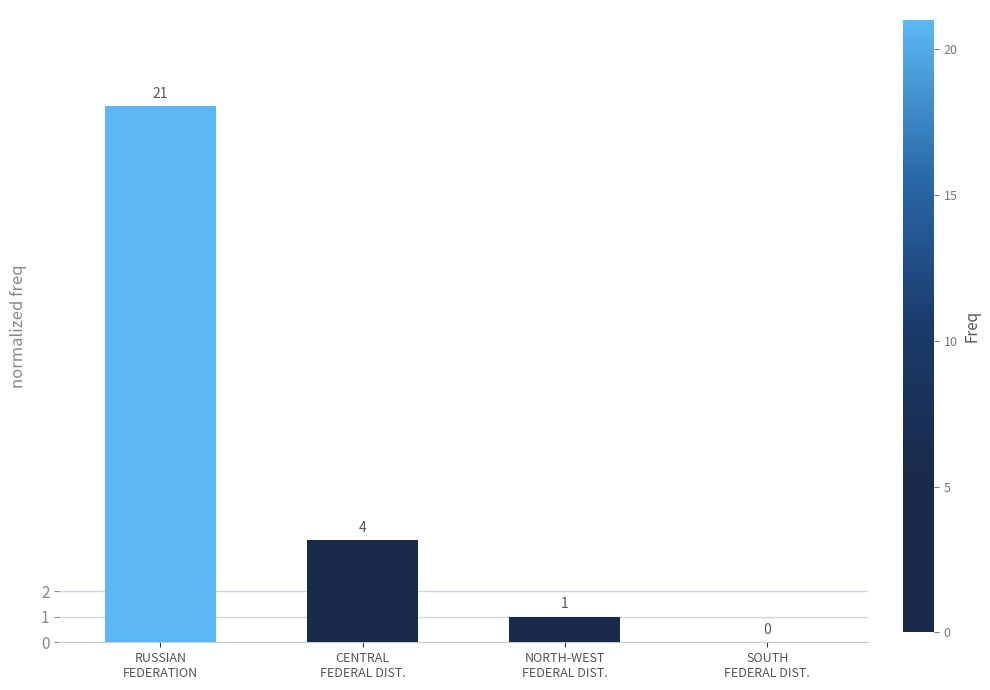

Is it true that the value at RUSSIAN
FEDERATION is 14?

False